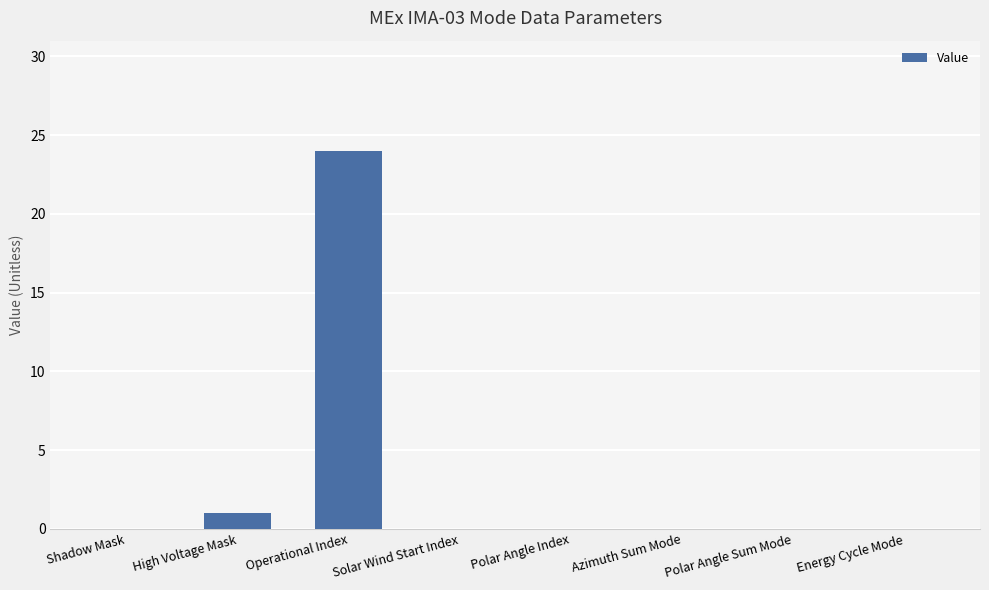

Which has a higher value, High Voltage Mask or Energy Cycle Mode?

High Voltage Mask